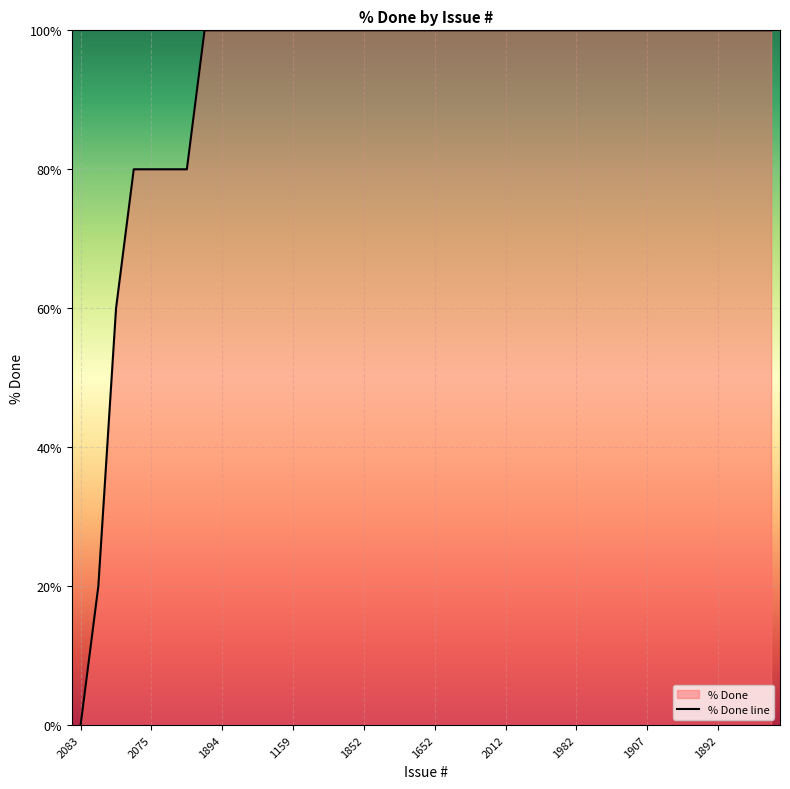

Approximately how many times larger is the value at 2036 compared to 1872?

0.8